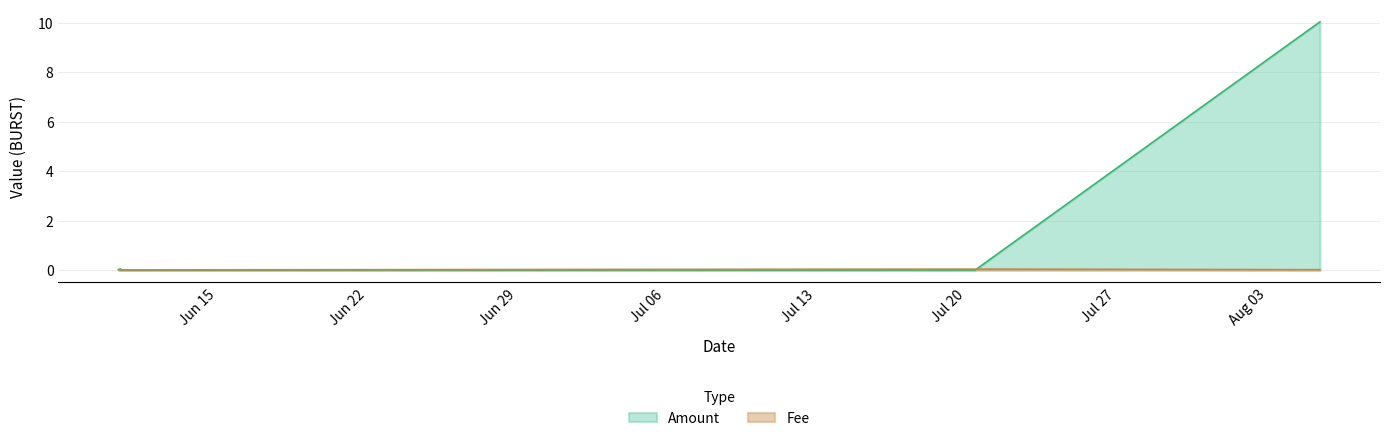

The value of Amount at 2021-07-21 07:13:36 is 3.3. True or false?

False